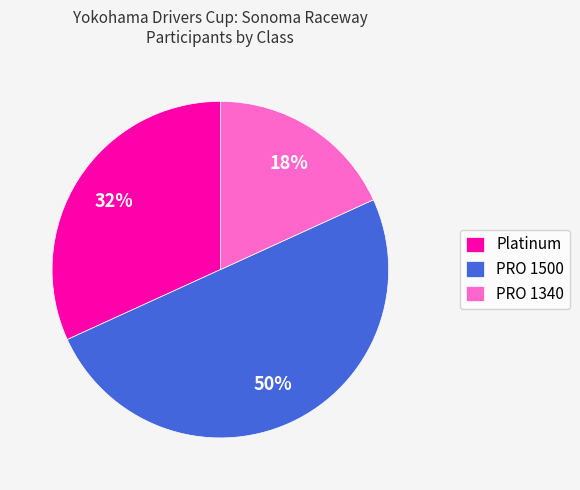

Which has a higher value, PRO 1500 or Platinum?

PRO 1500